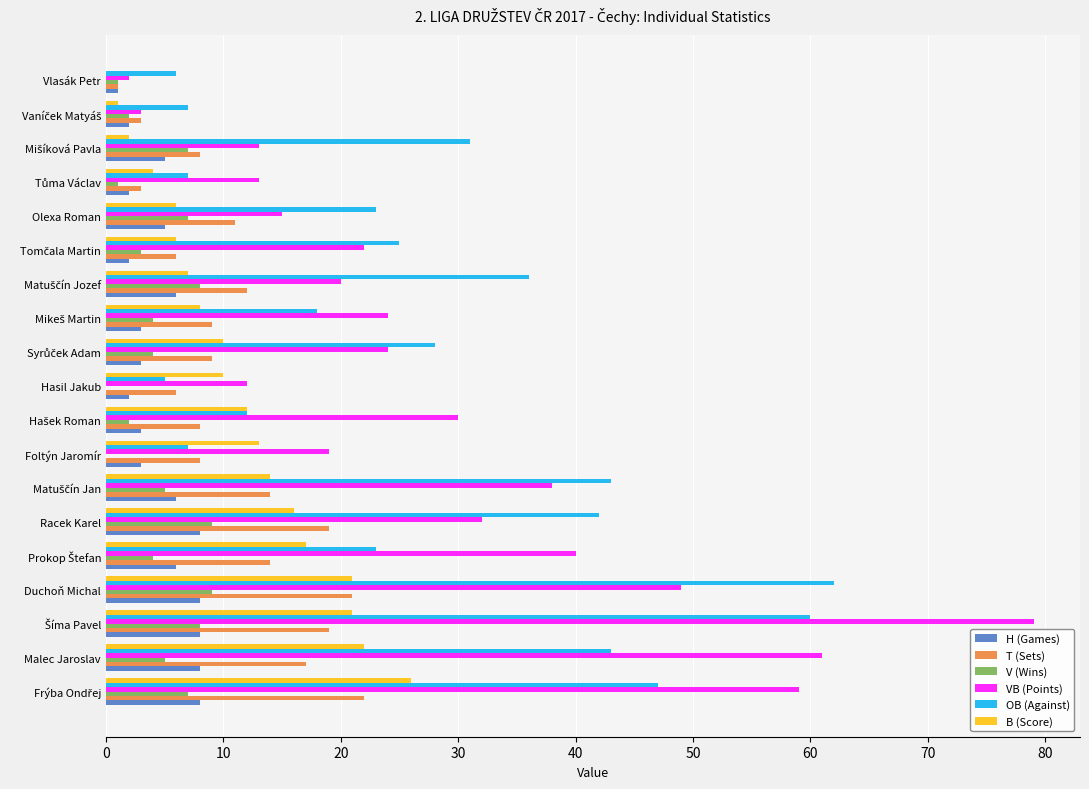

The T (Sets) series shows 9 at Hasil Jakub. True or false?

False